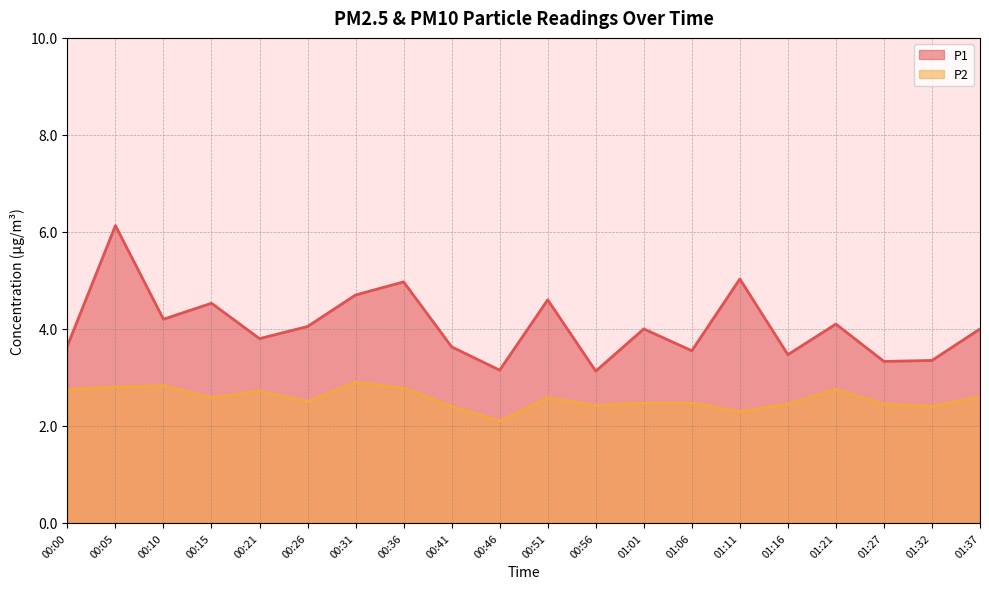

True or false: P1 has a value of 3.5 at 01:06.

True